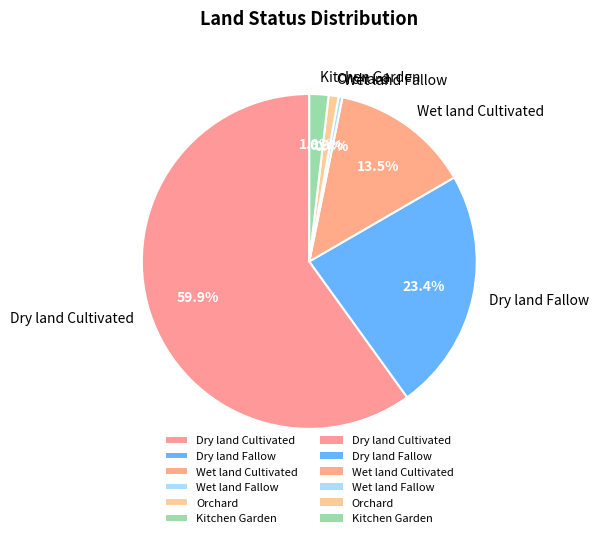

What percentage is the Dry land Fallow slice, to the nearest percent?

23%